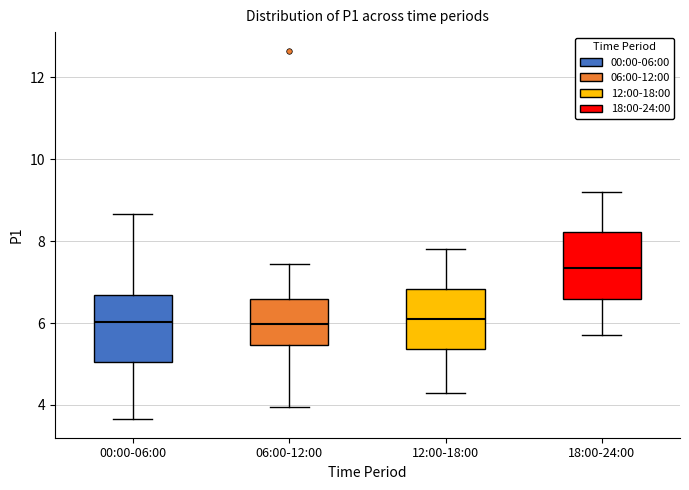

Reading left to right, read every box against the y-axis: the position of its median line, the range the box covers, and the ends of its whiskers. The values are not printed on the chart, so give them approximately, as read against the axis.

00:00-06:00: median 6.0, box 5.0 to 6.6, whiskers 3.6 to 8.6
06:00-12:00: median 6.0, box 5.4 to 6.6, whiskers 4.0 to 7.4
12:00-18:00: median 6.2, box 5.4 to 6.8, whiskers 4.4 to 7.8
18:00-24:00: median 7.4, box 6.6 to 8.2, whiskers 5.8 to 9.2